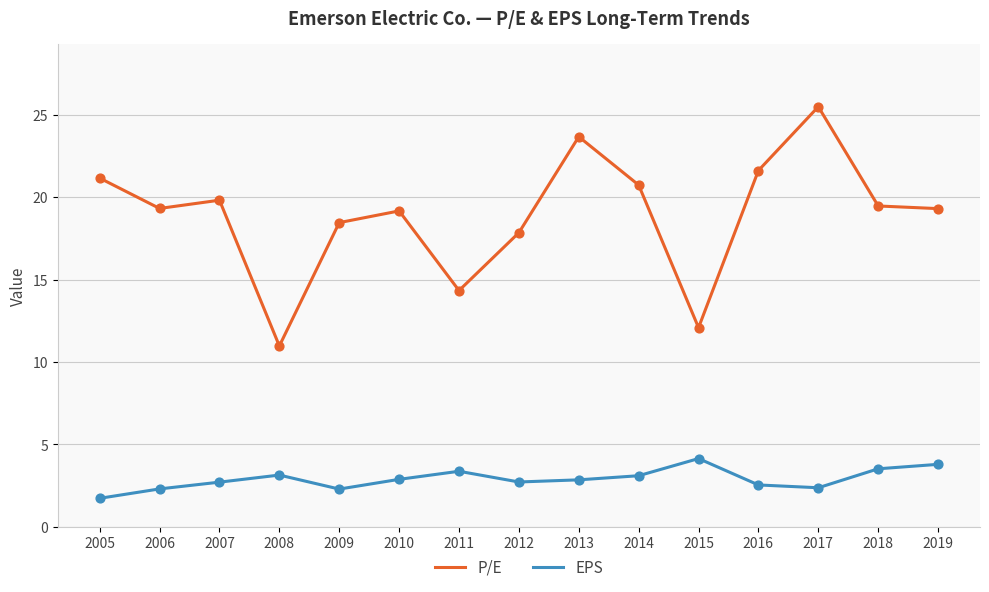

Which series has the largest range (max minus min)?

P/E